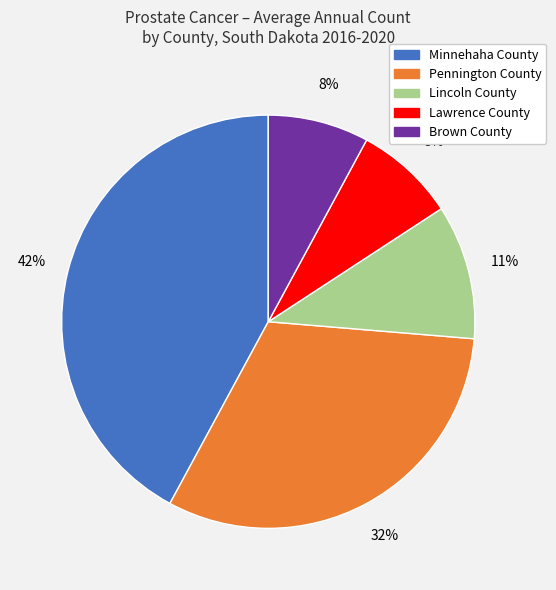

Which slice is the largest?

Minnehaha County